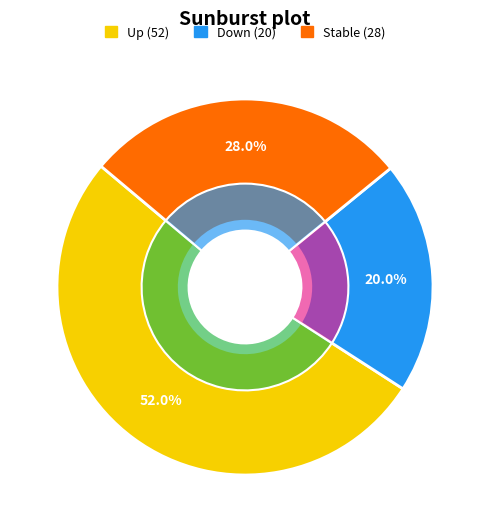

To the nearest percent, what is the difference between the largest and smallest slice percentages?

32%